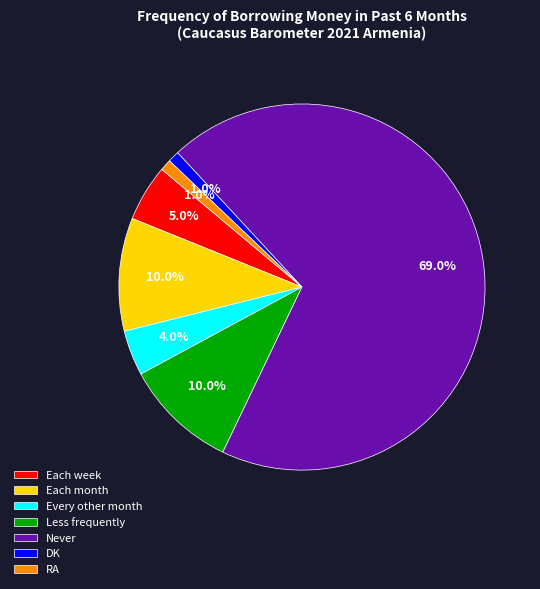

Do Each month and RA together represent more than half of the pie?

No